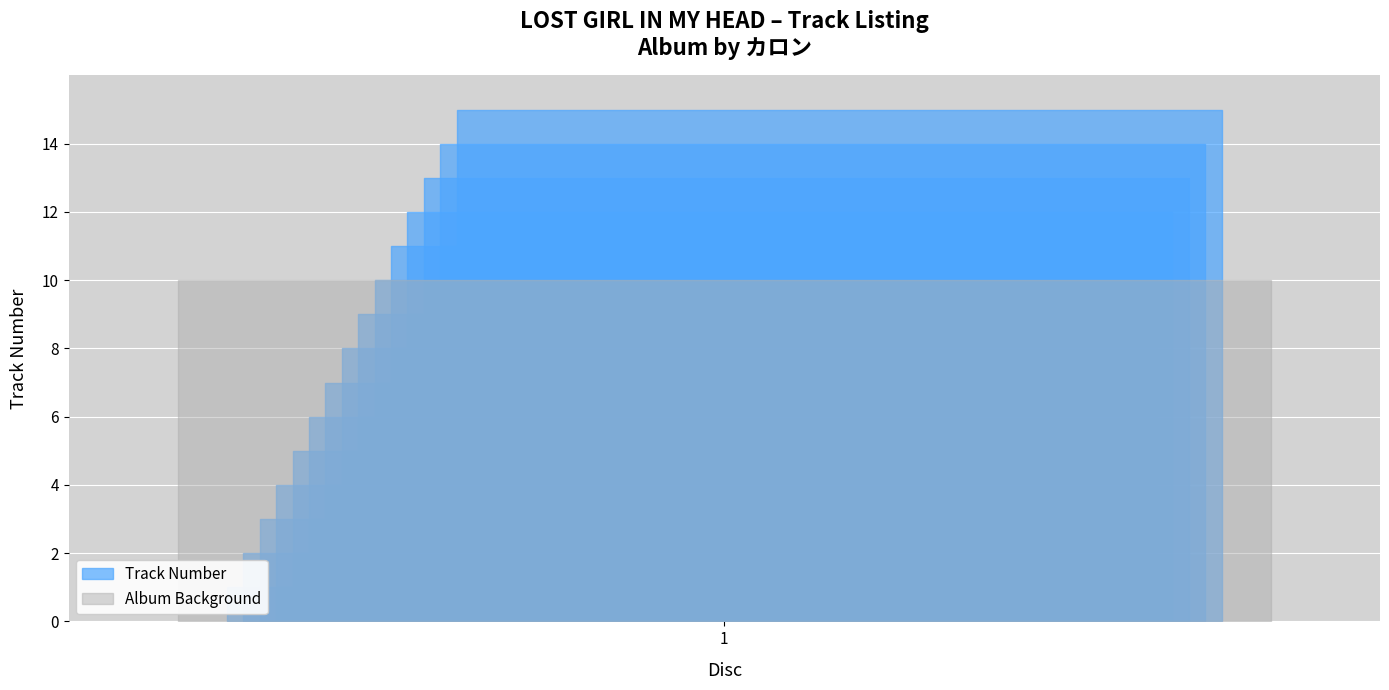

What is the difference between the values at 14 and 6?

8